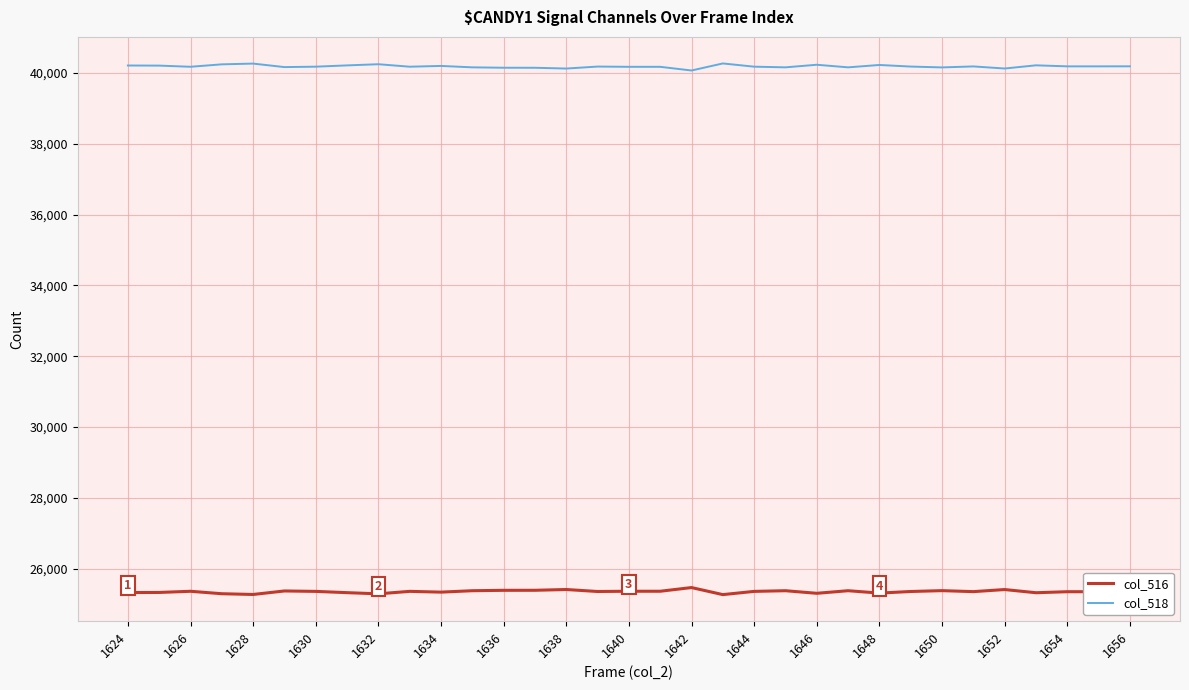

What is the lowest value of the col_518 series?

40068